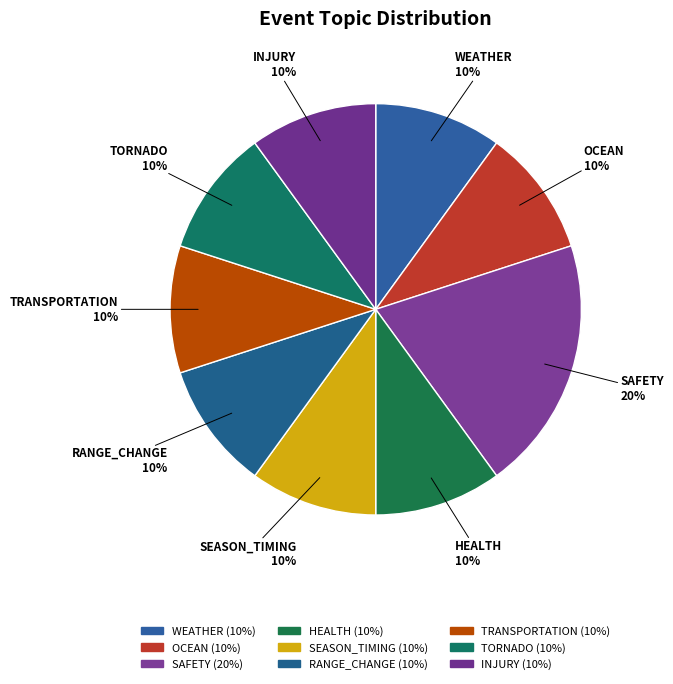

Is the sum of RANGE_CHANGE and SAFETY greater than half?

No